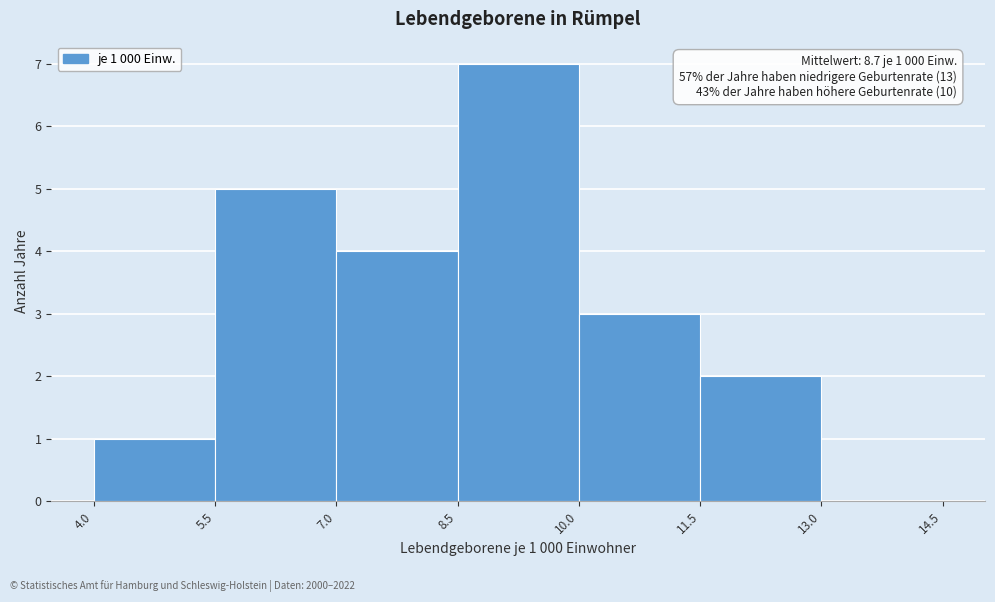

Over which range of the x-axis is the bar tallest?

8.5 to 10.0